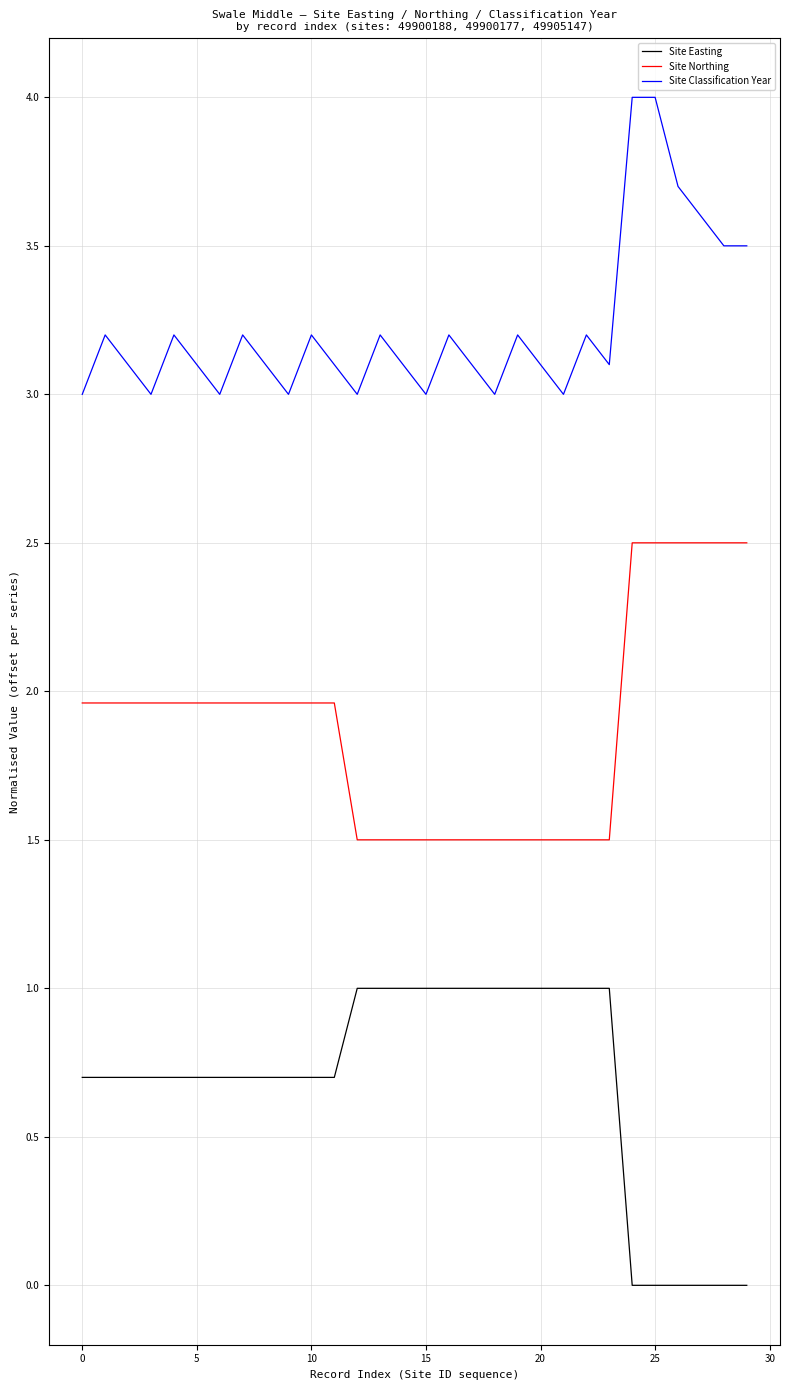

Which series has the largest total across all categories?

Site Classification Year